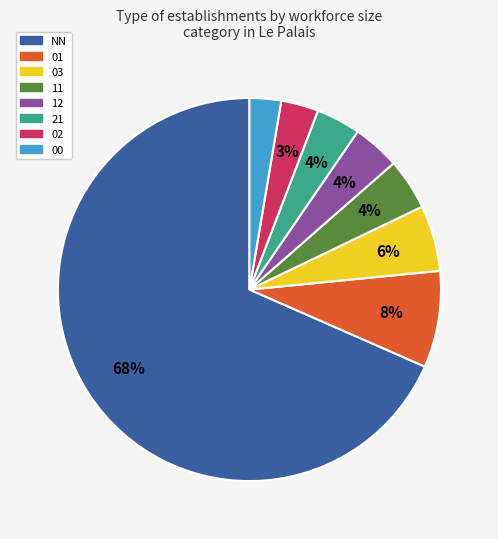

Which category has the biggest portion of the pie?

NN